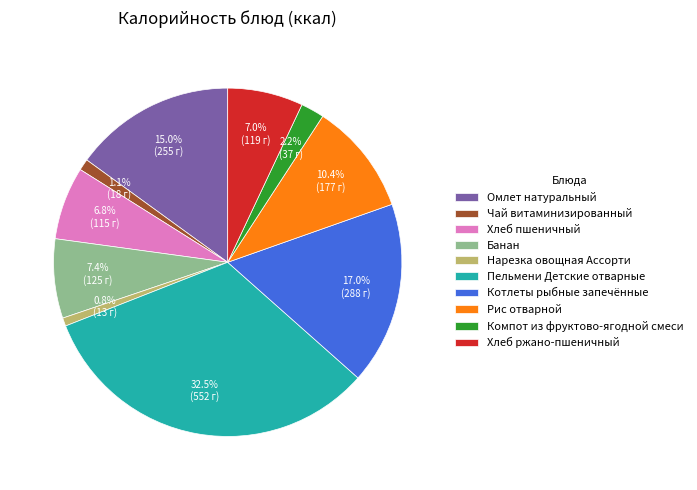

How much of the chart is everything except Котлеты рыбные запечённые?

83.0%